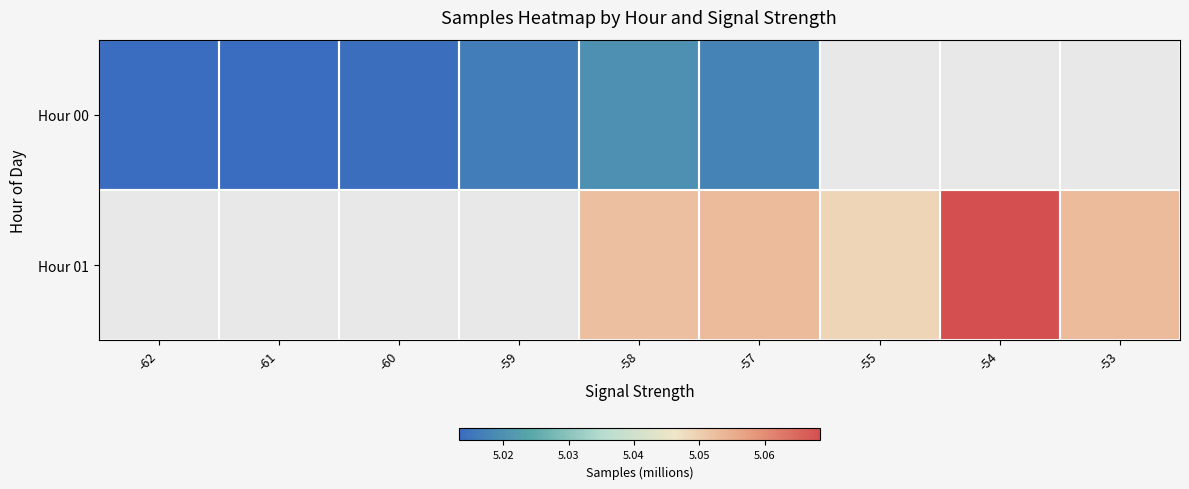

Which series changed the most between -60 and -59?

Hour 00